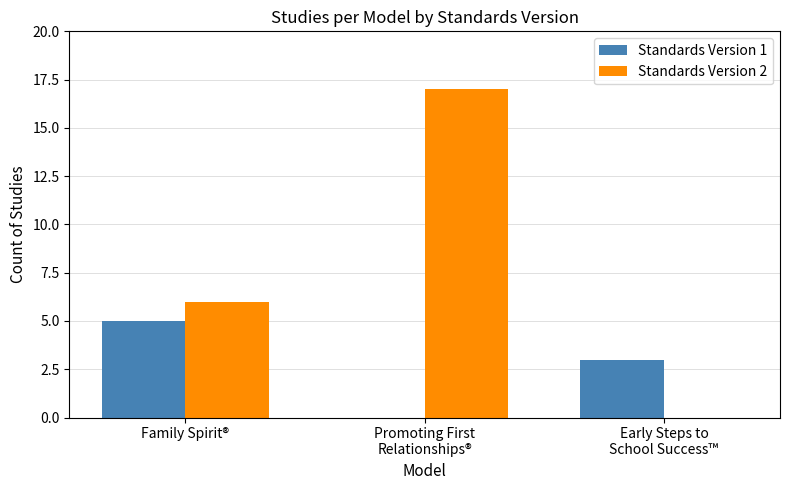

What is the difference between the Standards Version 1 values at Early Steps to
School Success™ and Family Spirit®?

2